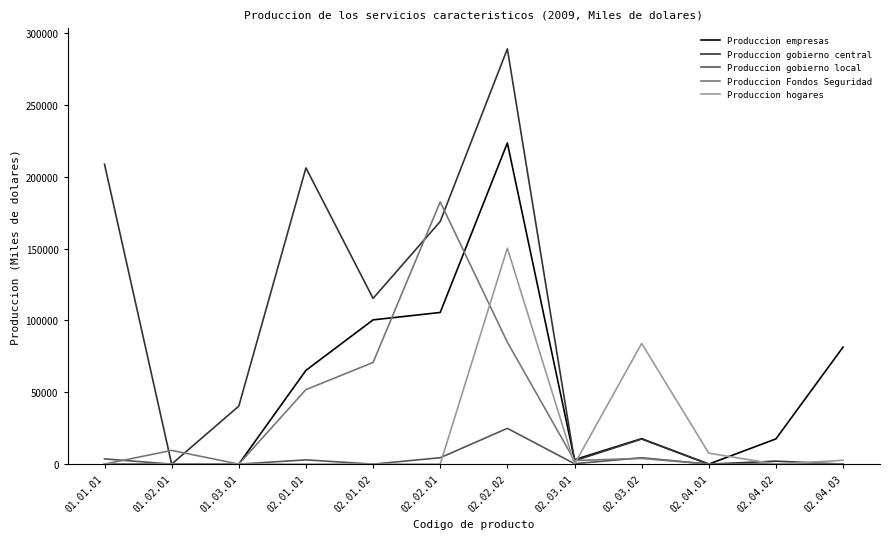

After their last crossing, which series has the higher values: Produccion empresas or Produccion gobierno central?

Produccion empresas